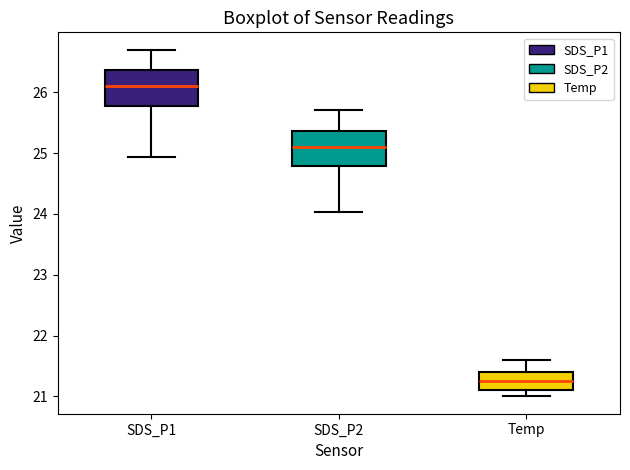

Which box's median line is the highest?

SDS_P1